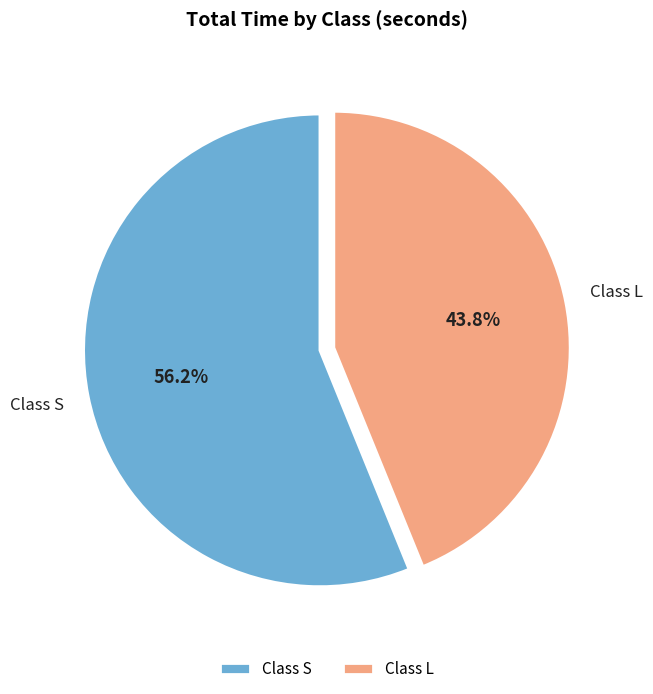

Which slice represents more than half of the pie?

Class S